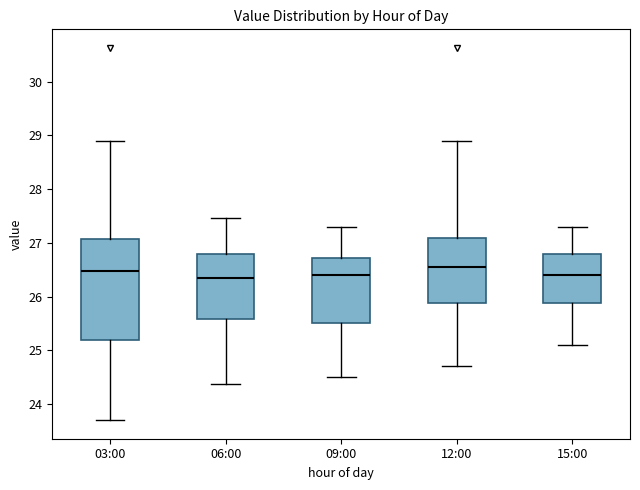

Reading left to right, transcribe this box plot: for each box, give where its median line is, the range the box spans, and where its two whiskers end, as read against the y-axis. The values are not printed on the chart, so give them approximately, as read against the axis.

03:00: median 26.5, box 25.2 to 27.1, whiskers 23.7 to 28.9
06:00: median 26.4, box 25.6 to 26.8, whiskers 24.4 to 27.5
09:00: median 26.4, box 25.5 to 26.7, whiskers 24.5 to 27.3
12:00: median 26.6, box 25.9 to 27.1, whiskers 24.7 to 28.9
15:00: median 26.4, box 25.9 to 26.8, whiskers 25.1 to 27.3